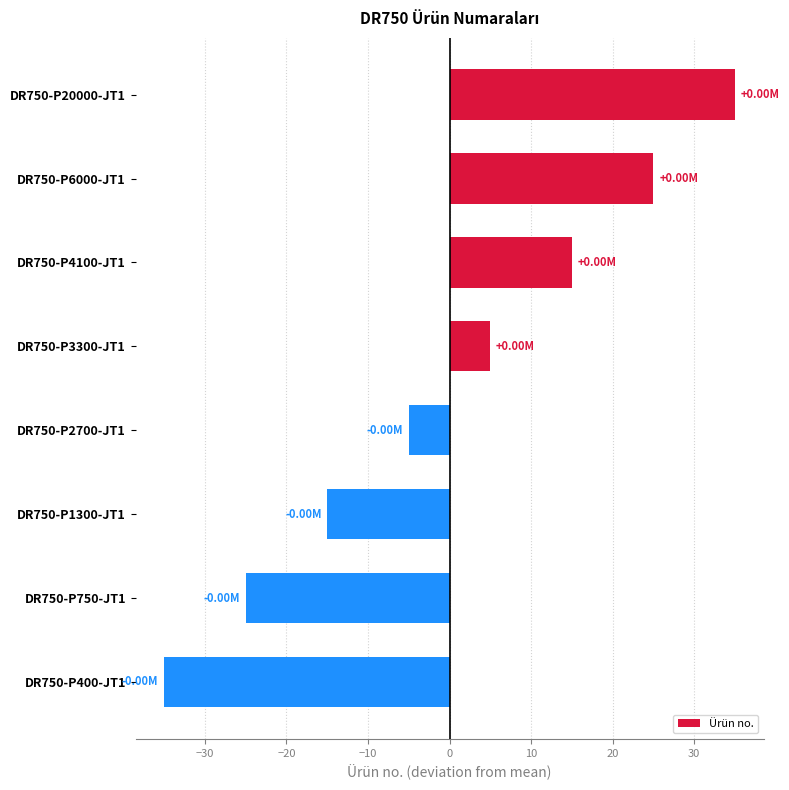

What is the maximum value shown in the chart?

35